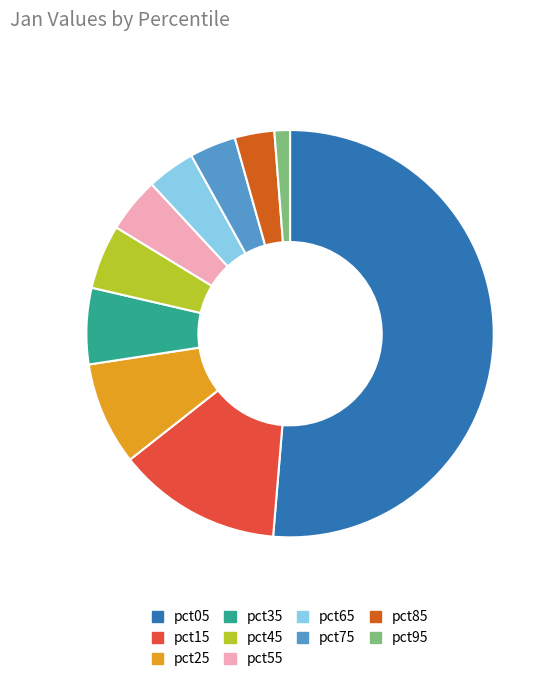

How many slices are in this pie chart?

10